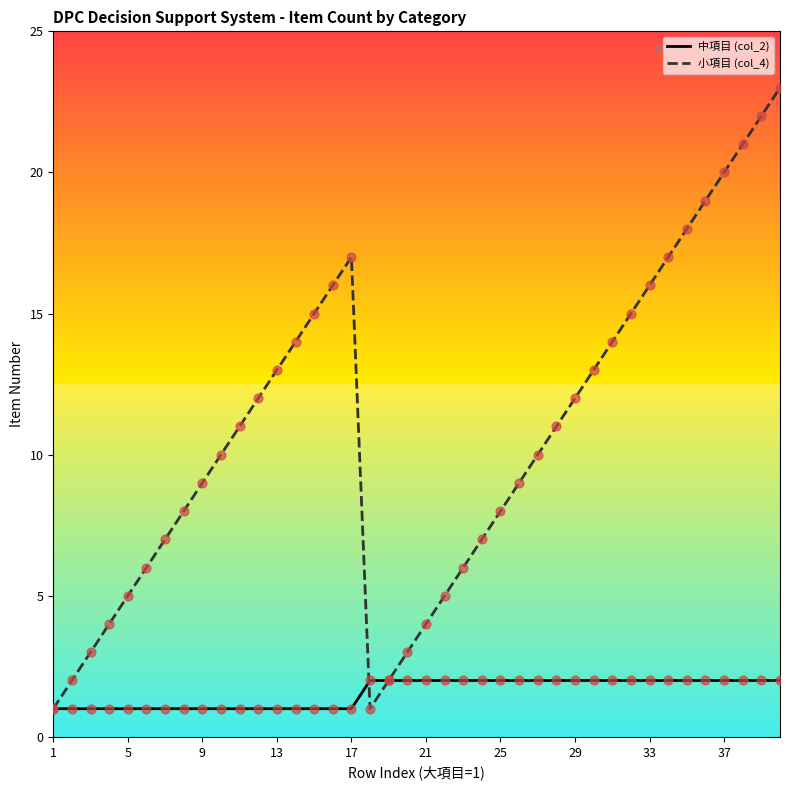

Which series has the largest total across all categories?

小項目 (col_4)